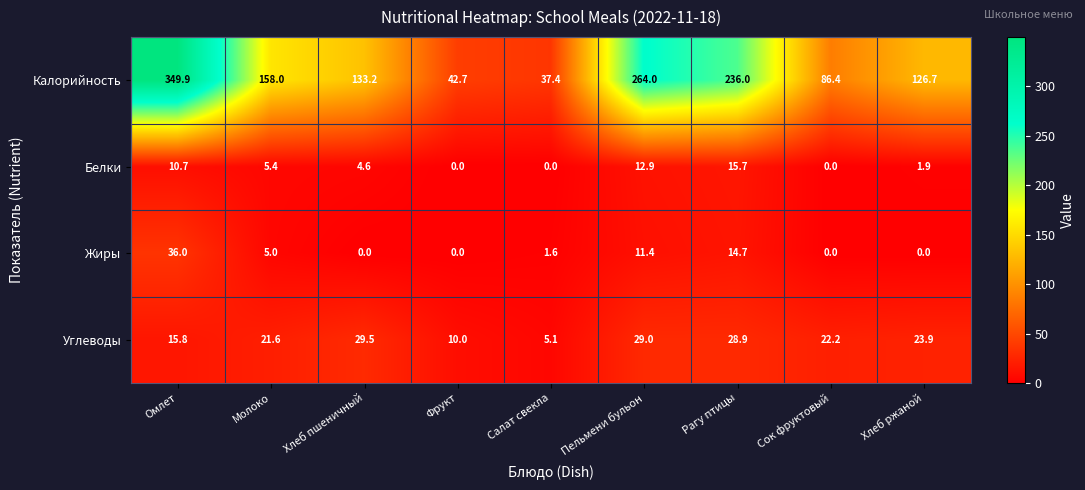

True or false: Калорийность has a value of 227.5 at Хлеб пшеничный.

False